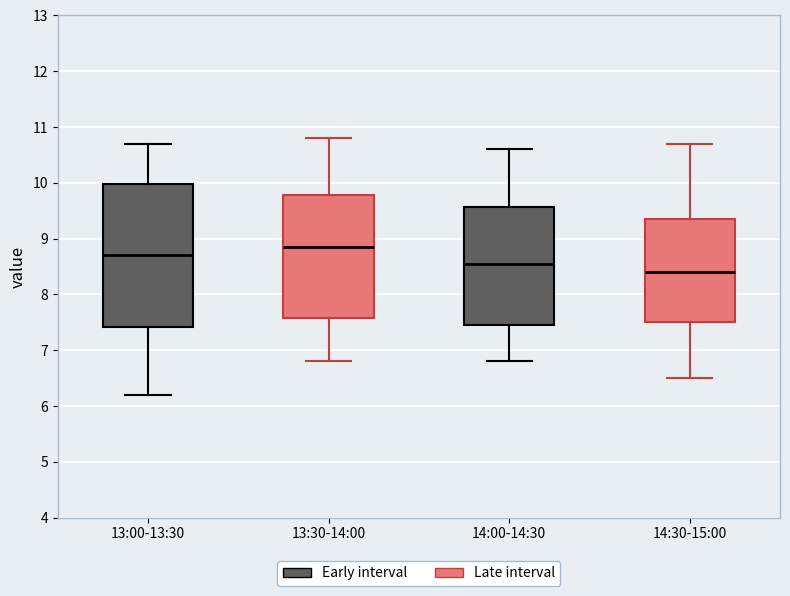

Which box has the highest median line?

13:30-14:00